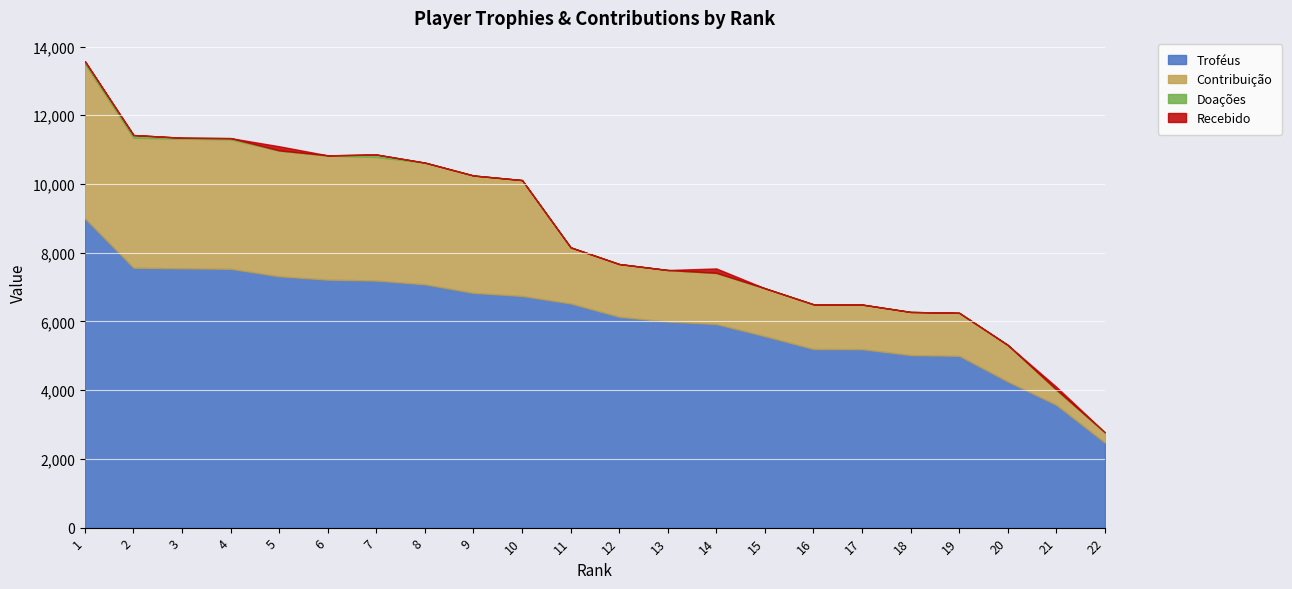

The Doações series shows 0 at 18. True or false?

True